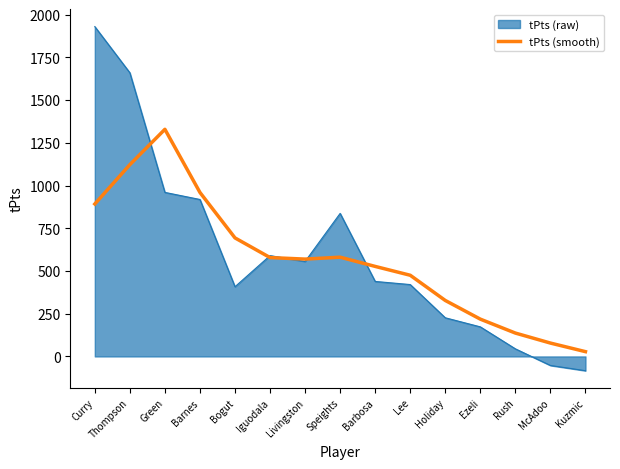

Rank the series by their maximum value, from lowest to highest.

tPts (smooth), tPts (raw)